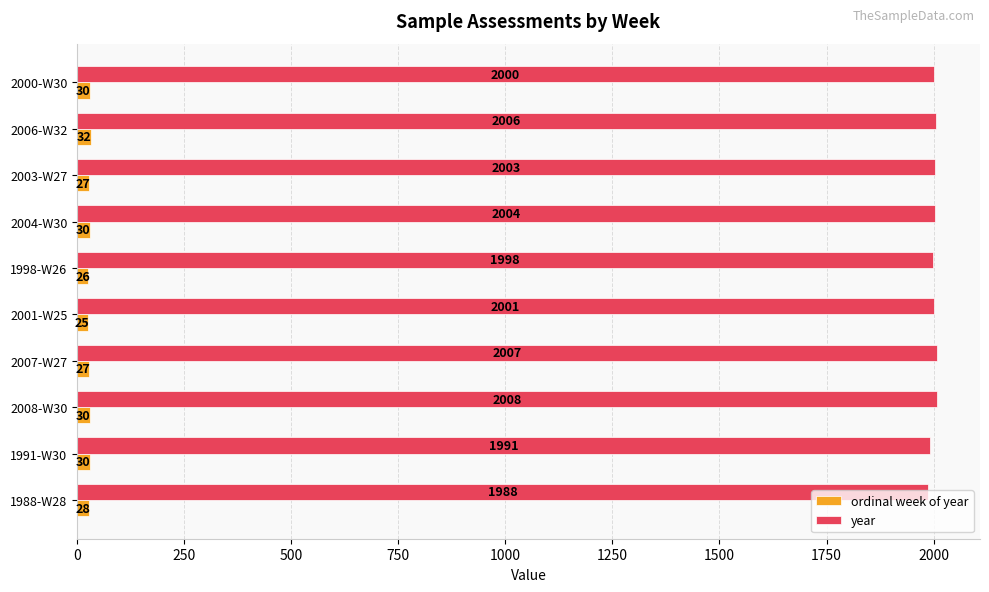

Rank the series by their maximum value, from lowest to highest.

ordinal week of year, year